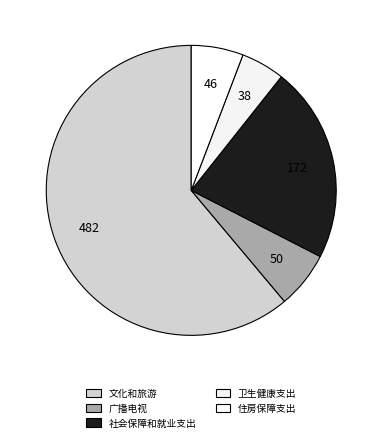

To the nearest percent, what percentage of the pie is 文化和旅游?

61%